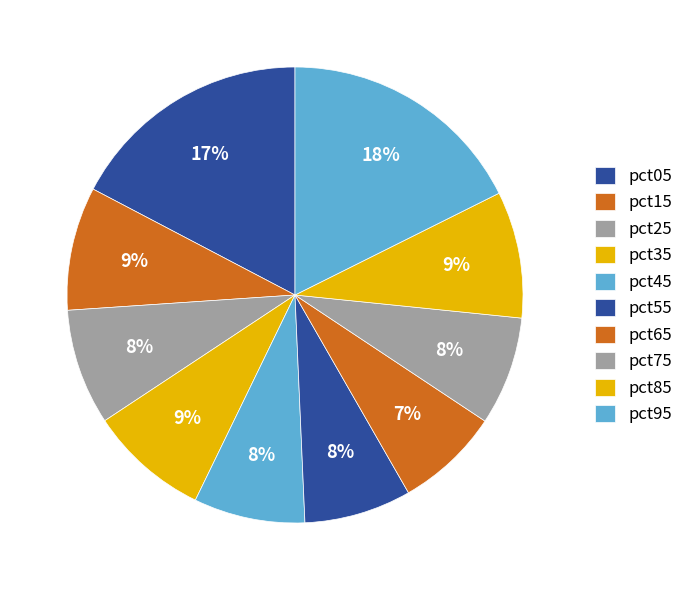

Does pct65 account for over 50% of the chart?

No